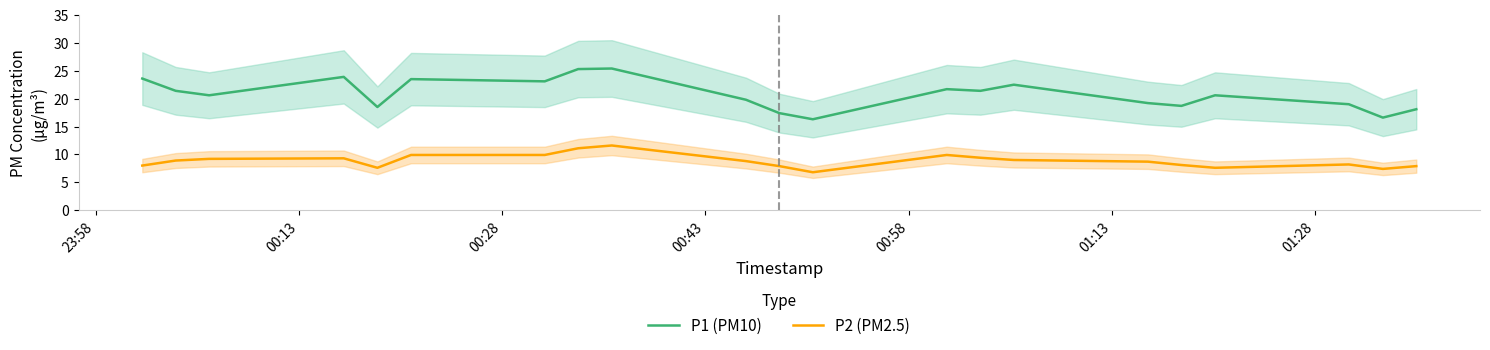

Which series has the largest range (max minus min)?

P1 (PM10)